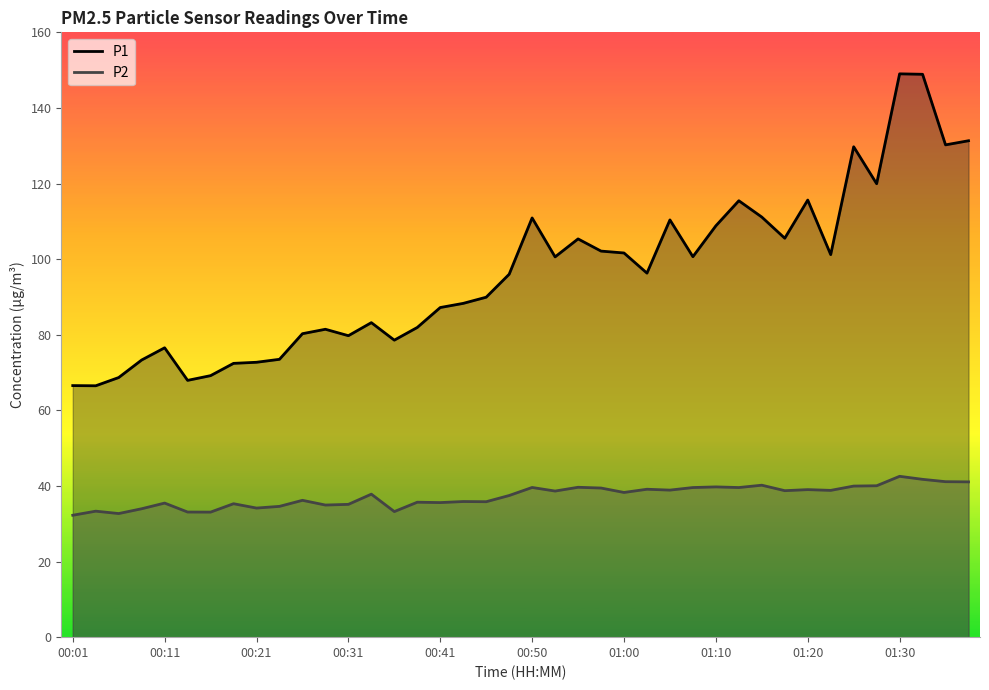

The value of P1 at 01:10 is 142.7. True or false?

False